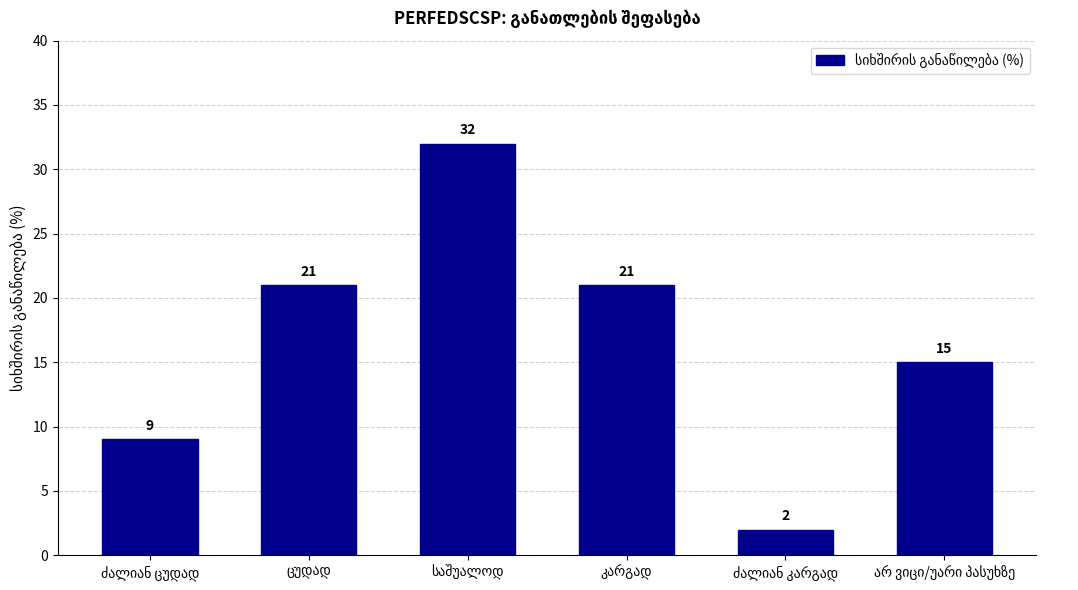

What is the value of the 6th bar from the left?

15